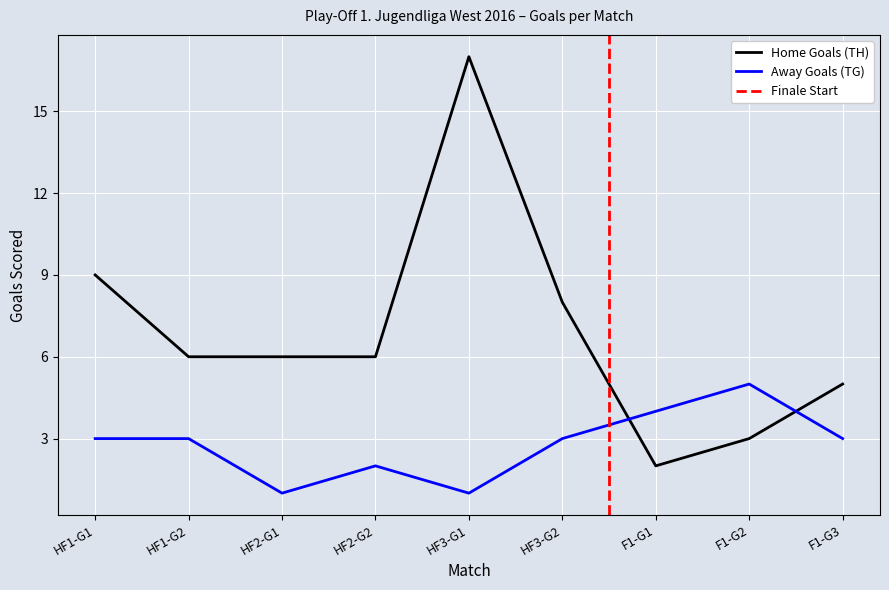

Where do Away Goals (TG) and Home Goals (TH) first cross each other?

HF3-G2 and F1-G1